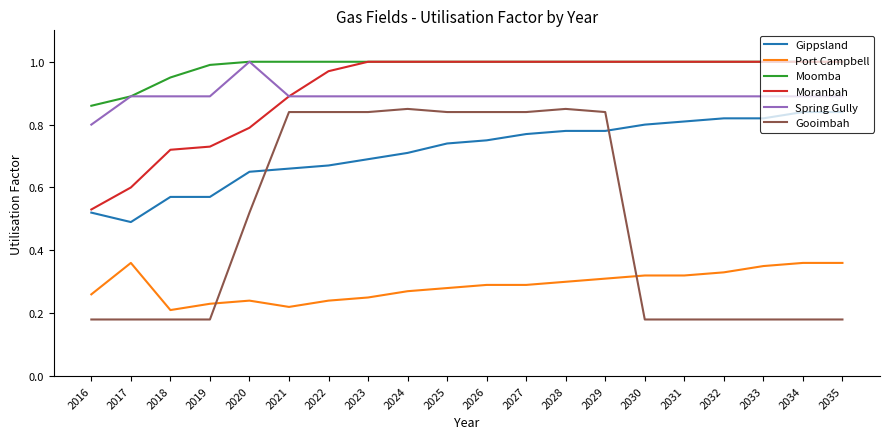

How many lines are shown in the chart?

6